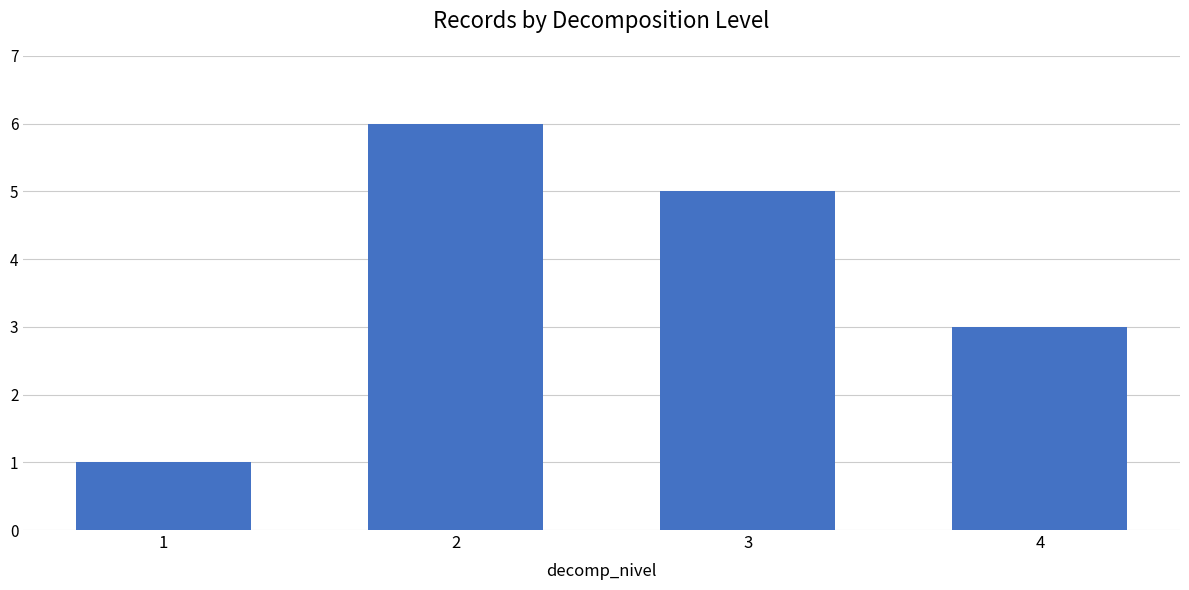

Where does the data first go above 5?

2